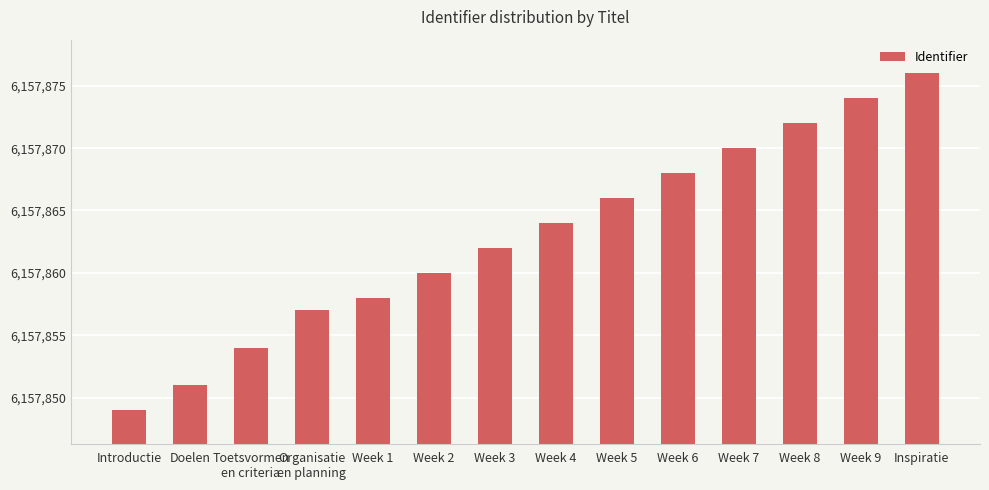

Reading left to right, extract all data points from this chart.

Introductie=6157849	Doelen=6157851	Toetsvormen
en criteria=6157854	Organisatie
en planning=6157857	Week 1=6157858	Week 2=6157860	Week 3=6157862	Week 4=6157864	Week 5=6157866	Week 6=6157868	Week 7=6157870	Week 8=6157872	Week 9=6157874	Inspiratie=6157876